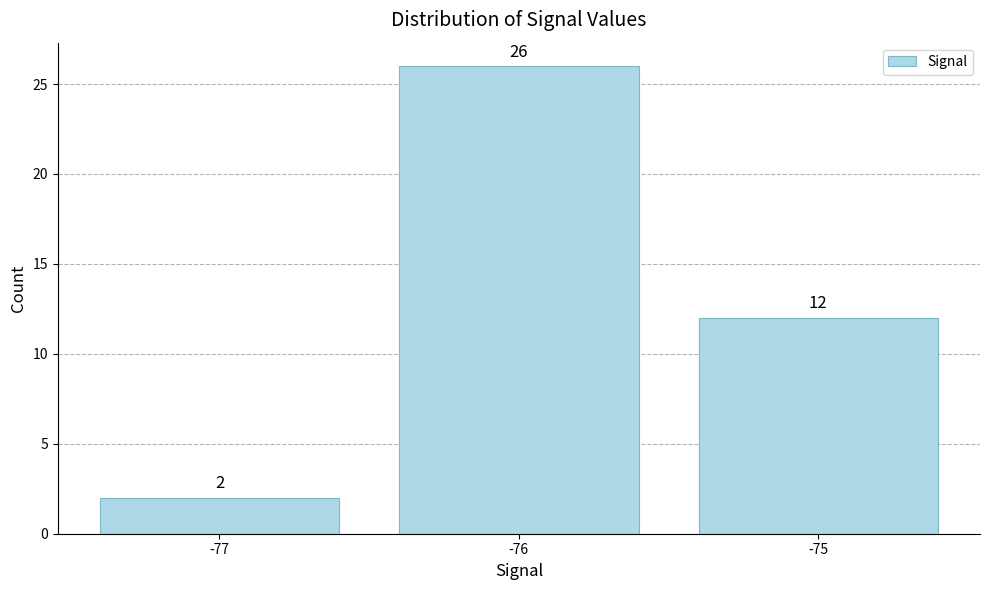

What value does the data have at -76, to the nearest 10?

30